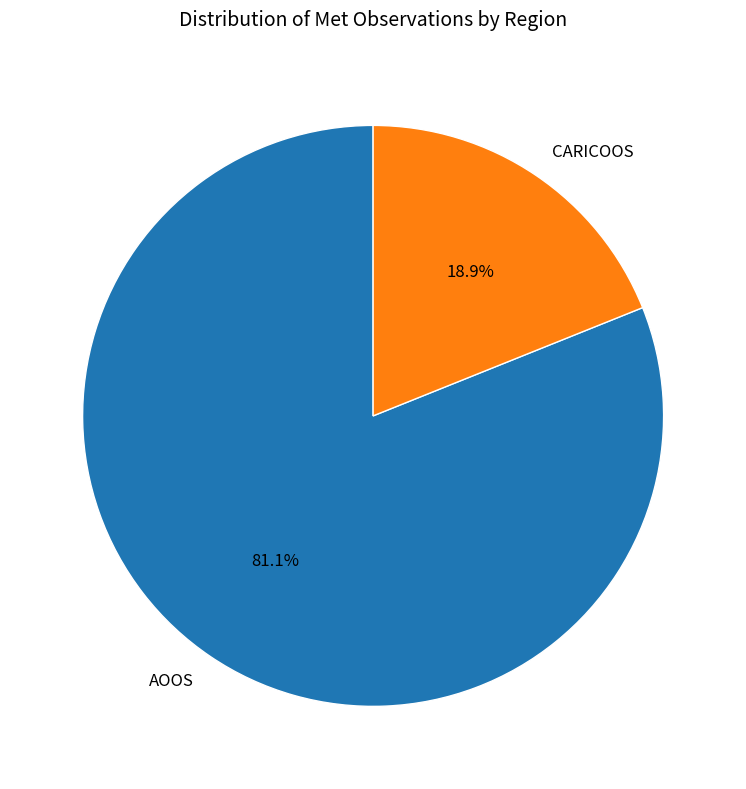

To the nearest percent, what is the average slice percentage?

50%